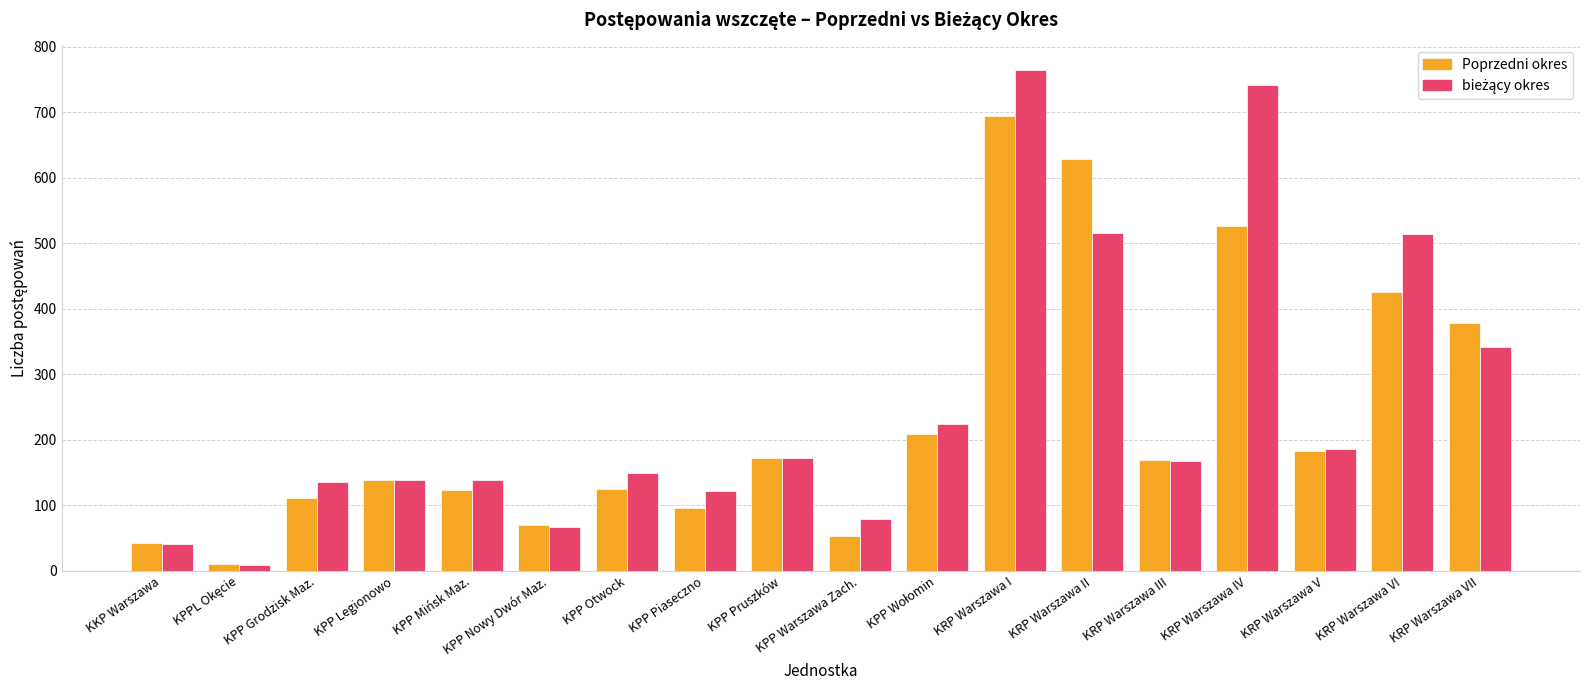

What is the difference between the highest and lowest values at KRP Warszawa VI?

89